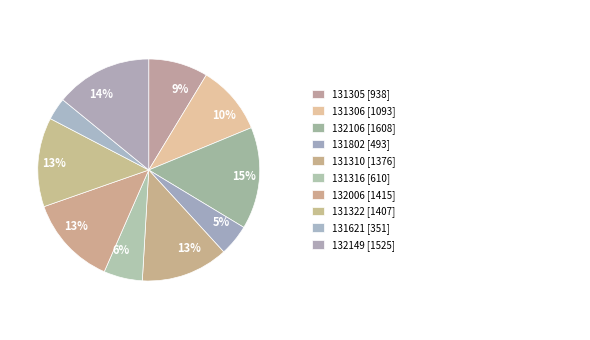

Count the number of slices in the pie.

10